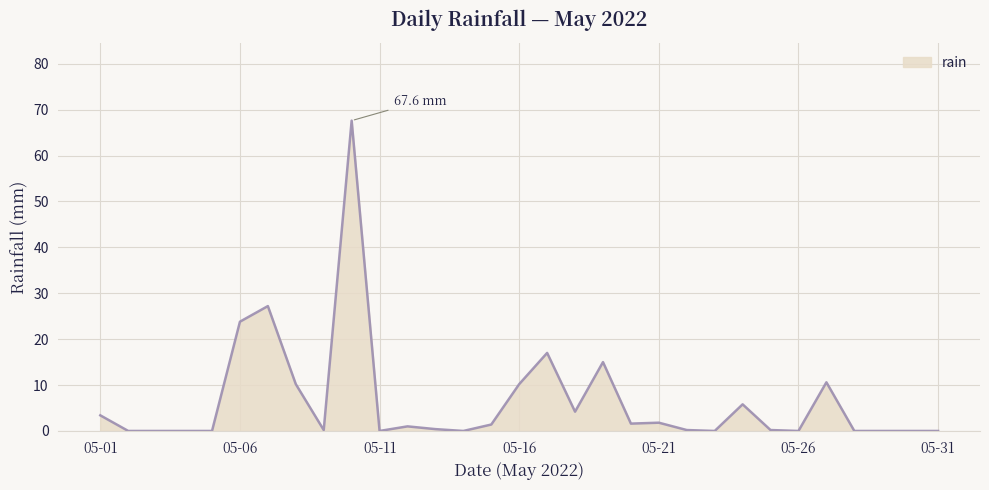

What is the difference between the maximum and minimum values?

67.6